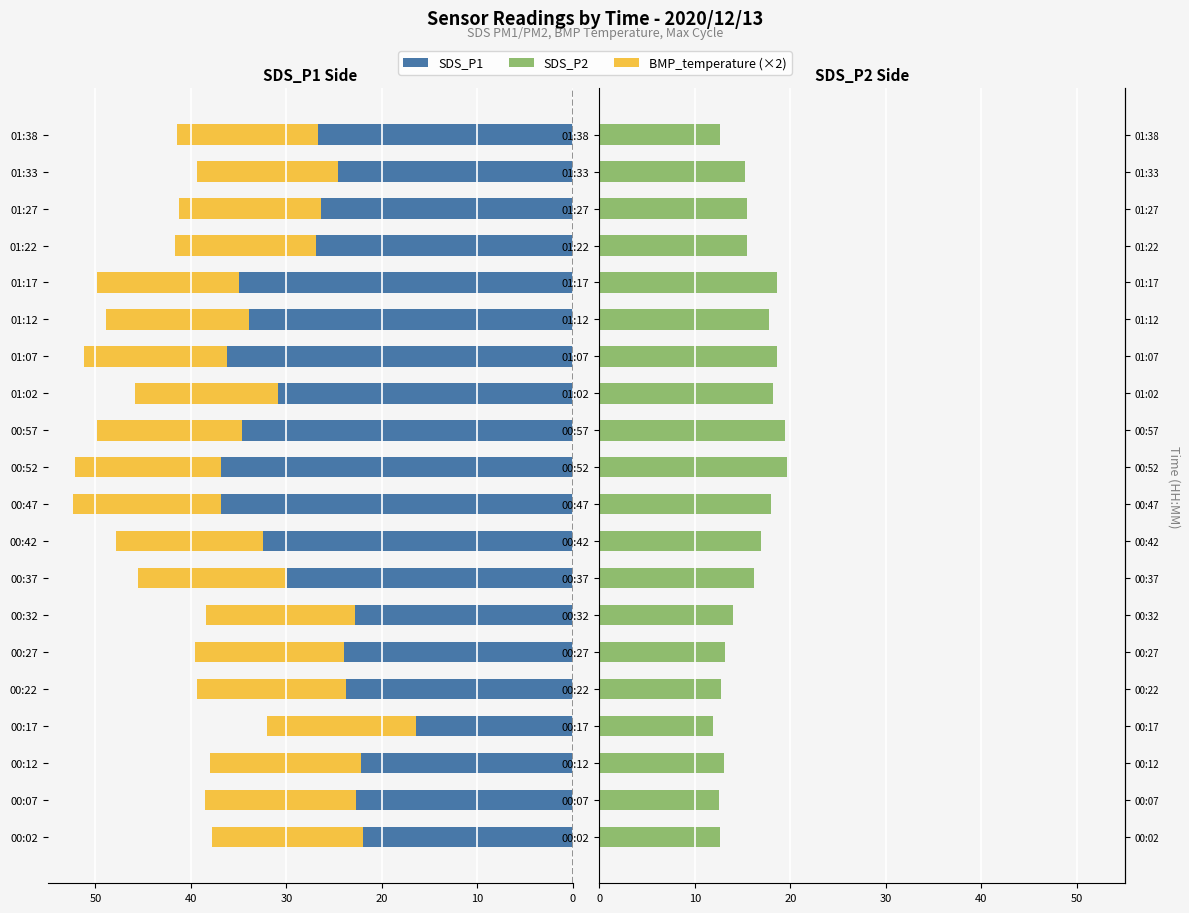

The value of SDS_P2 at 00:42 is 24.5. True or false?

False